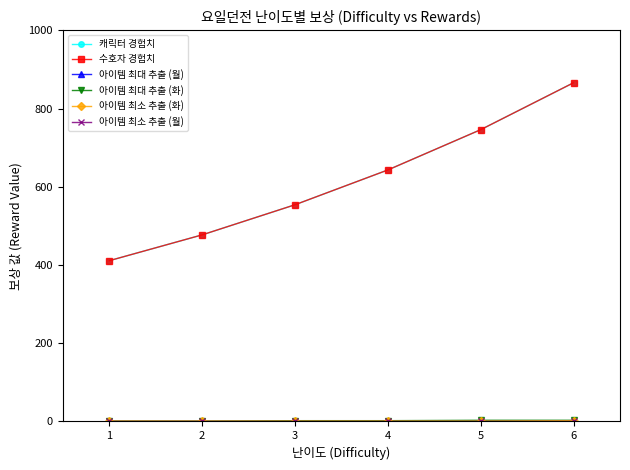

True or false: 아이템 최대 추출 (화) and 캐릭터 경험치 intersect in this chart.

False